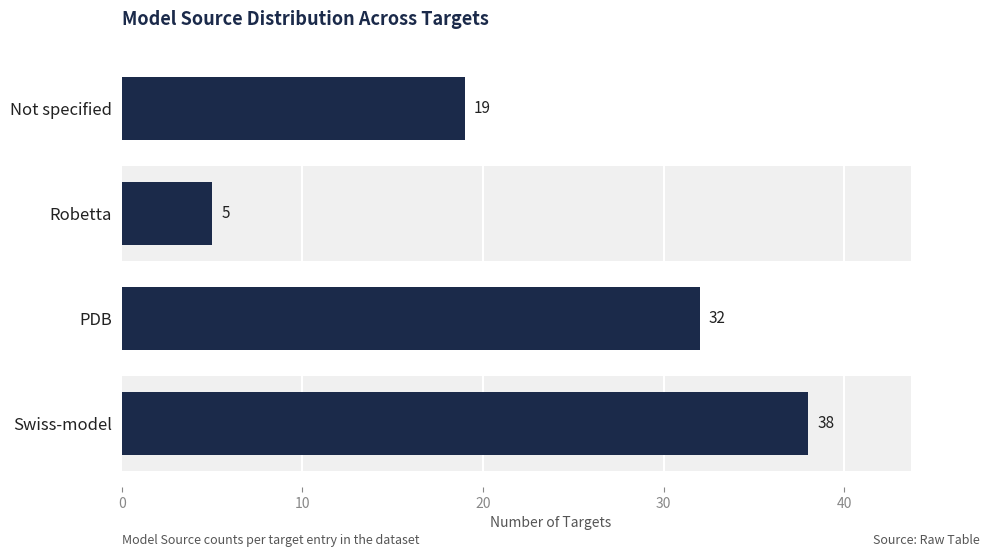

Is it true that the value at Swiss-model is 38?

True